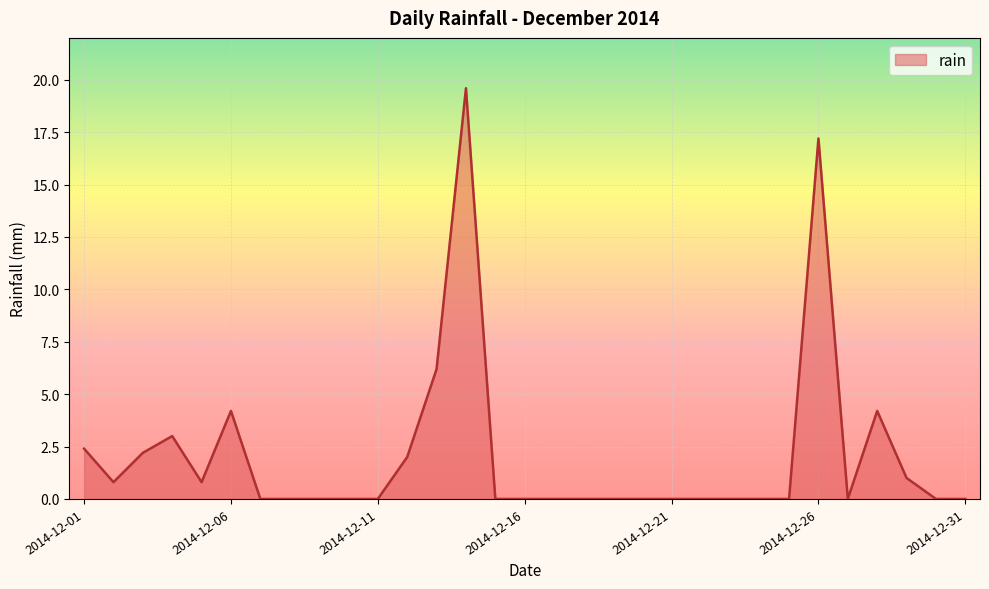

What is the greatest value displayed?

19.6